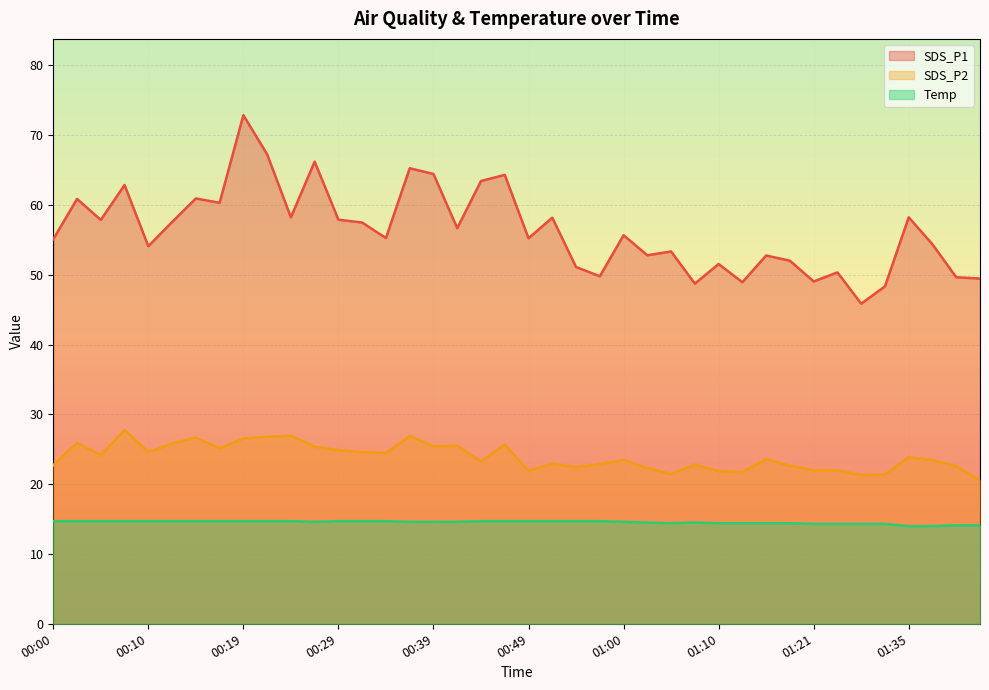

True or false: Temp and SDS_P2 intersect in this chart.

False